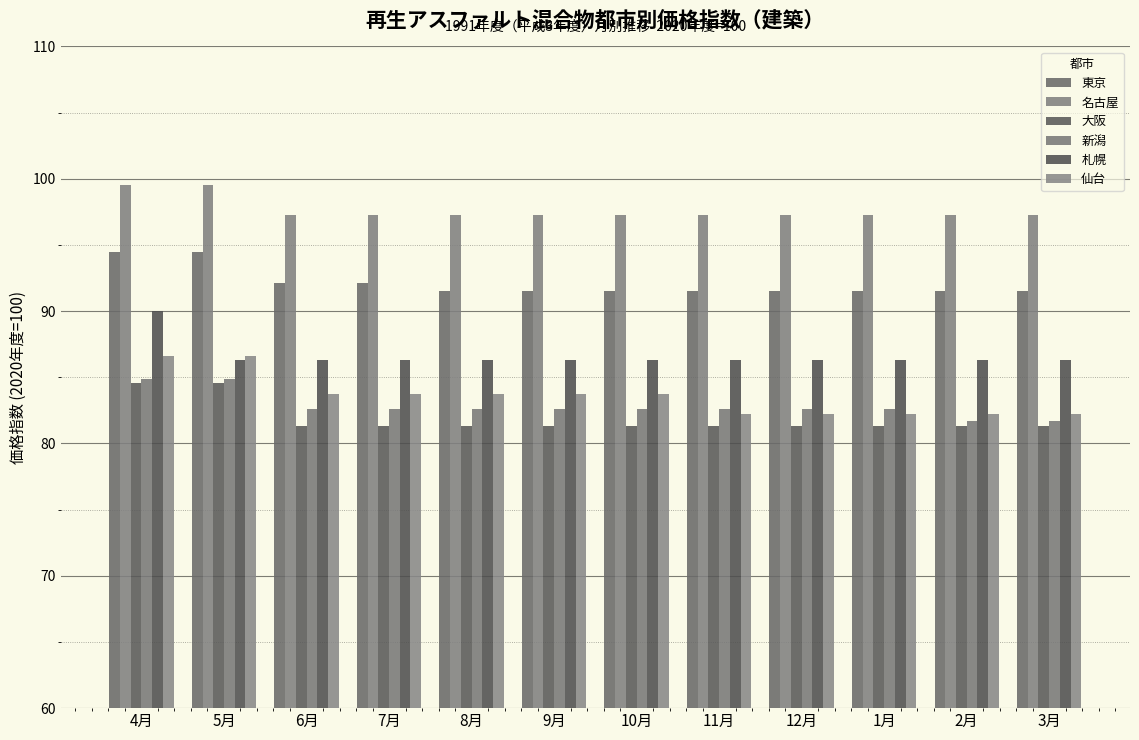

How many bars are there in each group?

6